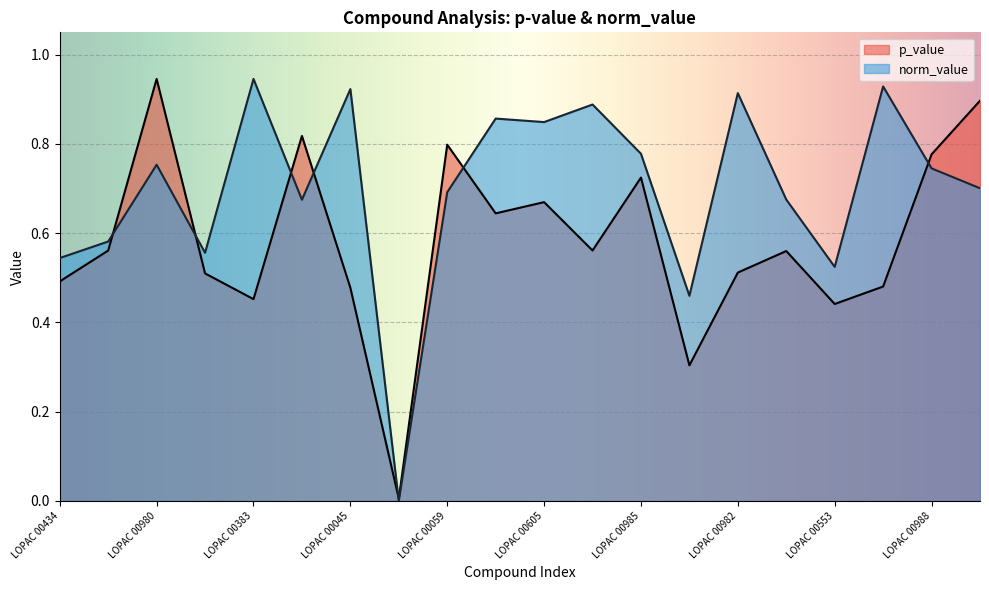

Where is the first local maximum for norm_value?

LOPAC 00980